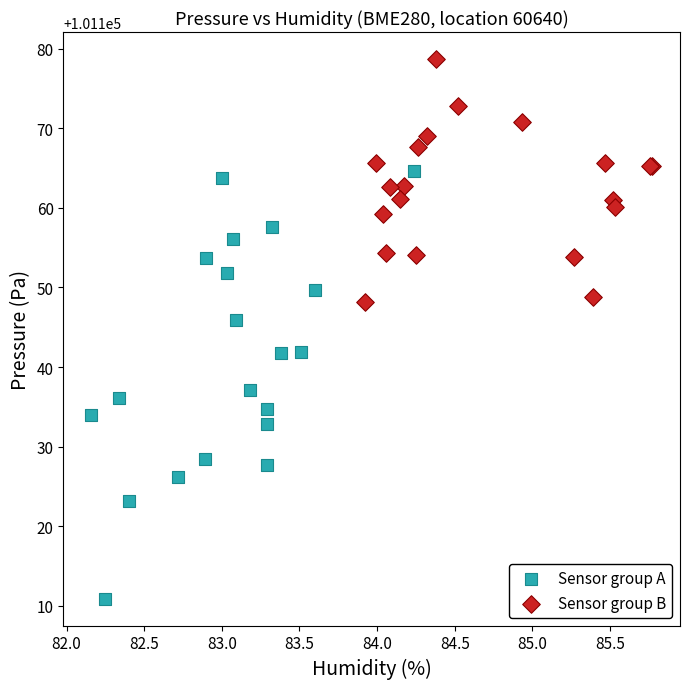

Which series reaches the minimum Y coordinate?

Sensor group A